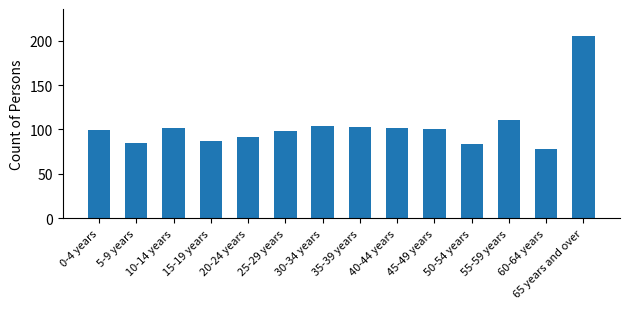

What is the sum of the values at 30-34 years and 20-24 years?

195